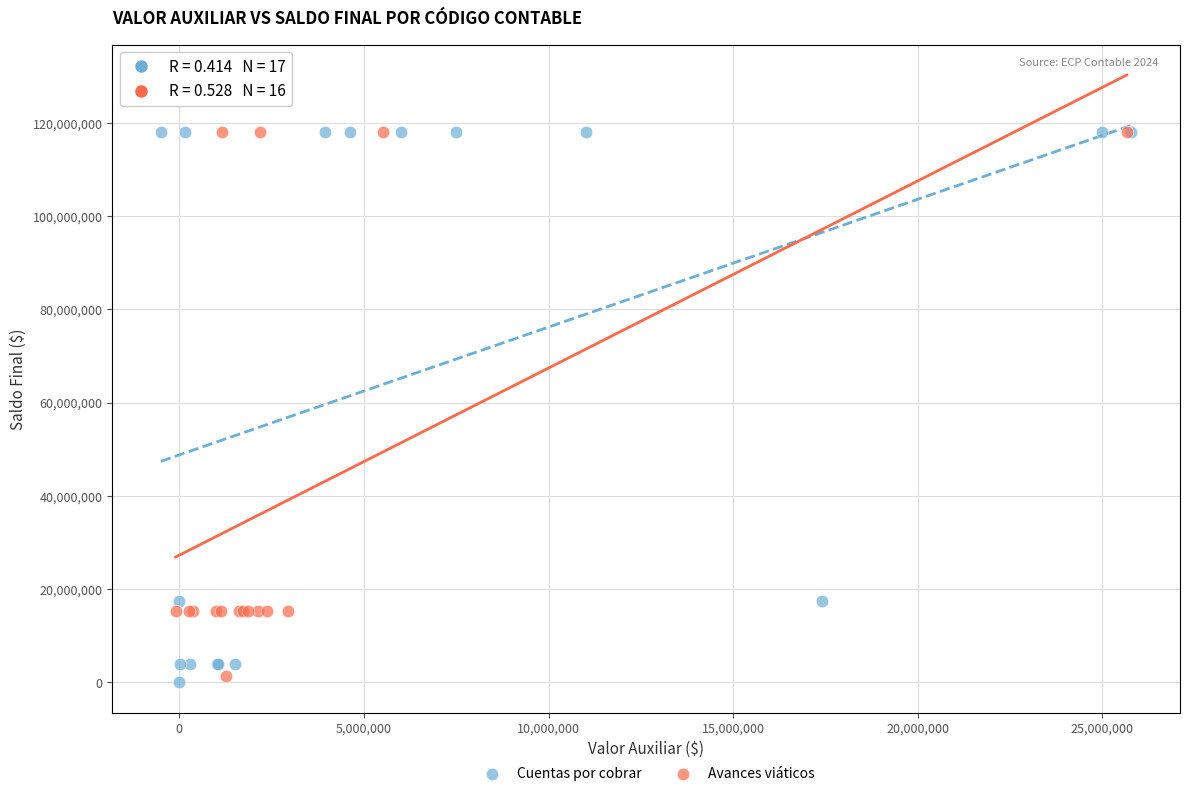

What are all the series names shown in the legend?

Cuentas por cobrar, Avances viáticos